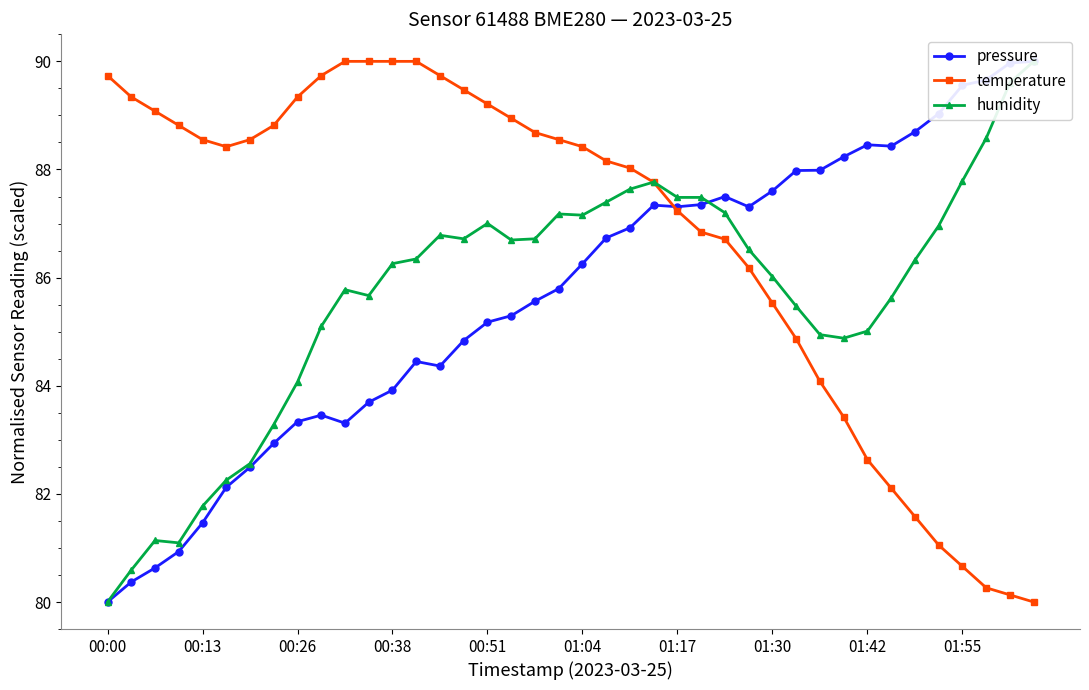

The humidity series shows 49.4 at 18. True or false?

False